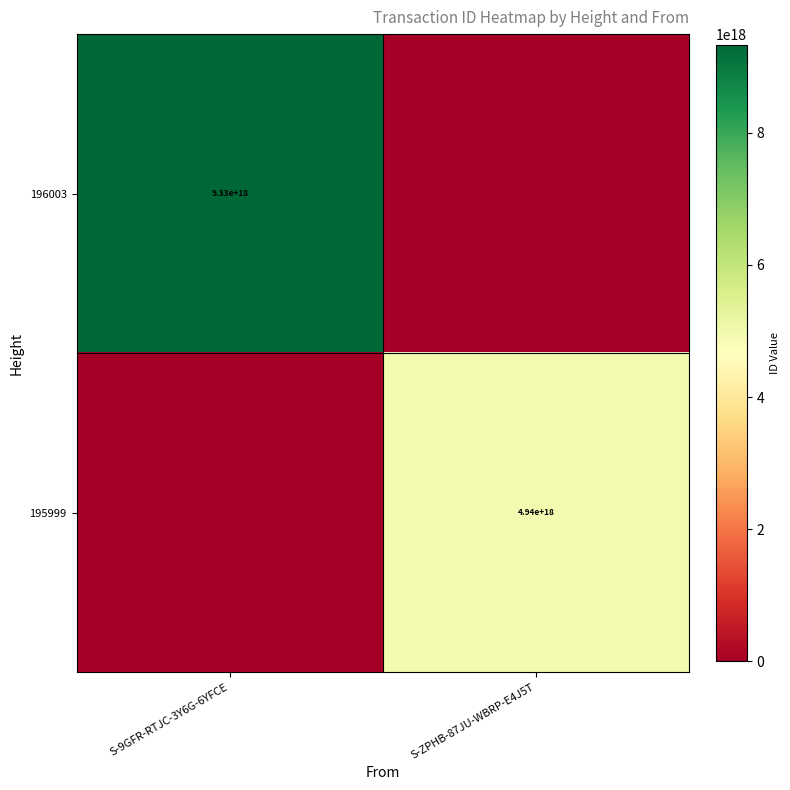

What is the total value across all series at S-9GFR-RTJC-3Y6G-6YFCE?

9329647438239148032